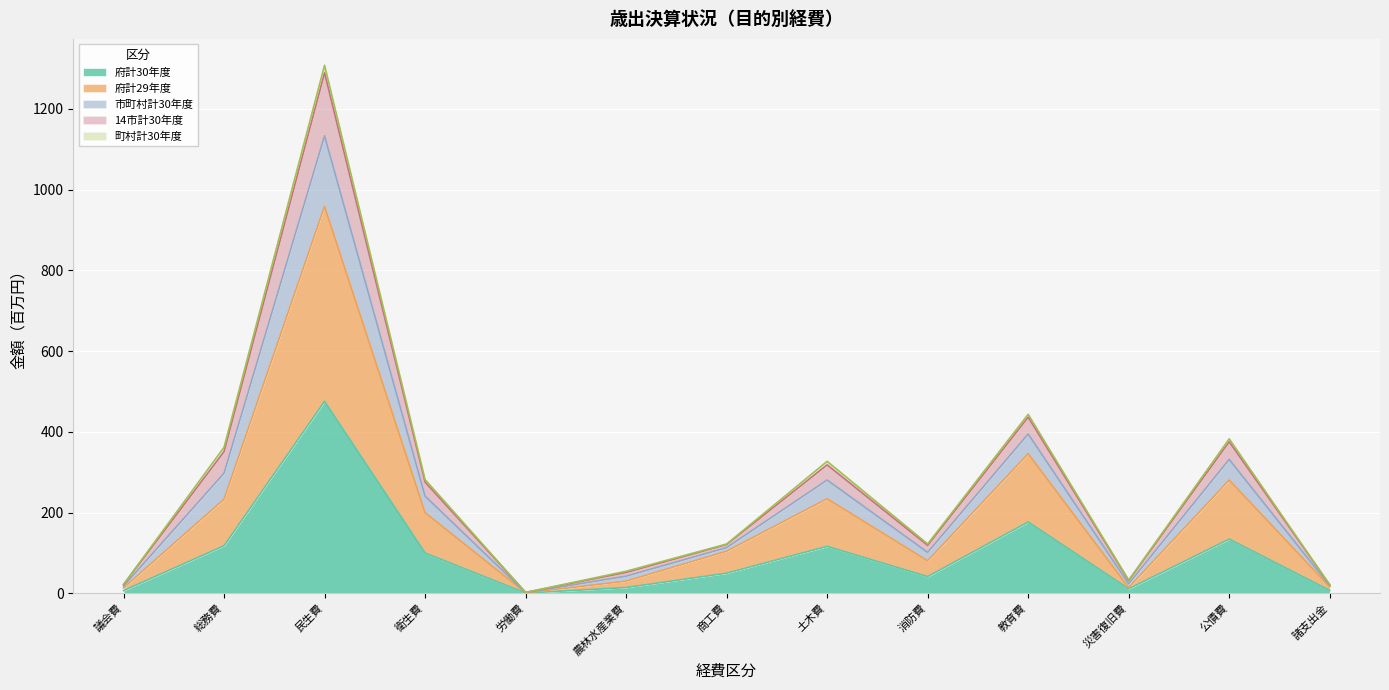

At which category is the sum across all series the highest?

民生費